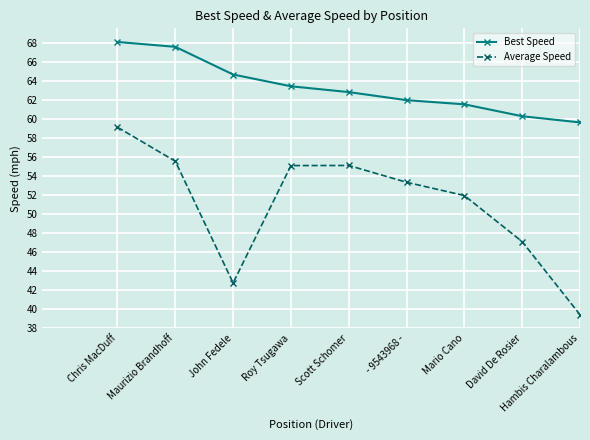

Is it true that Average Speed equals 55.5 at Maurizio Brandhoff?

True